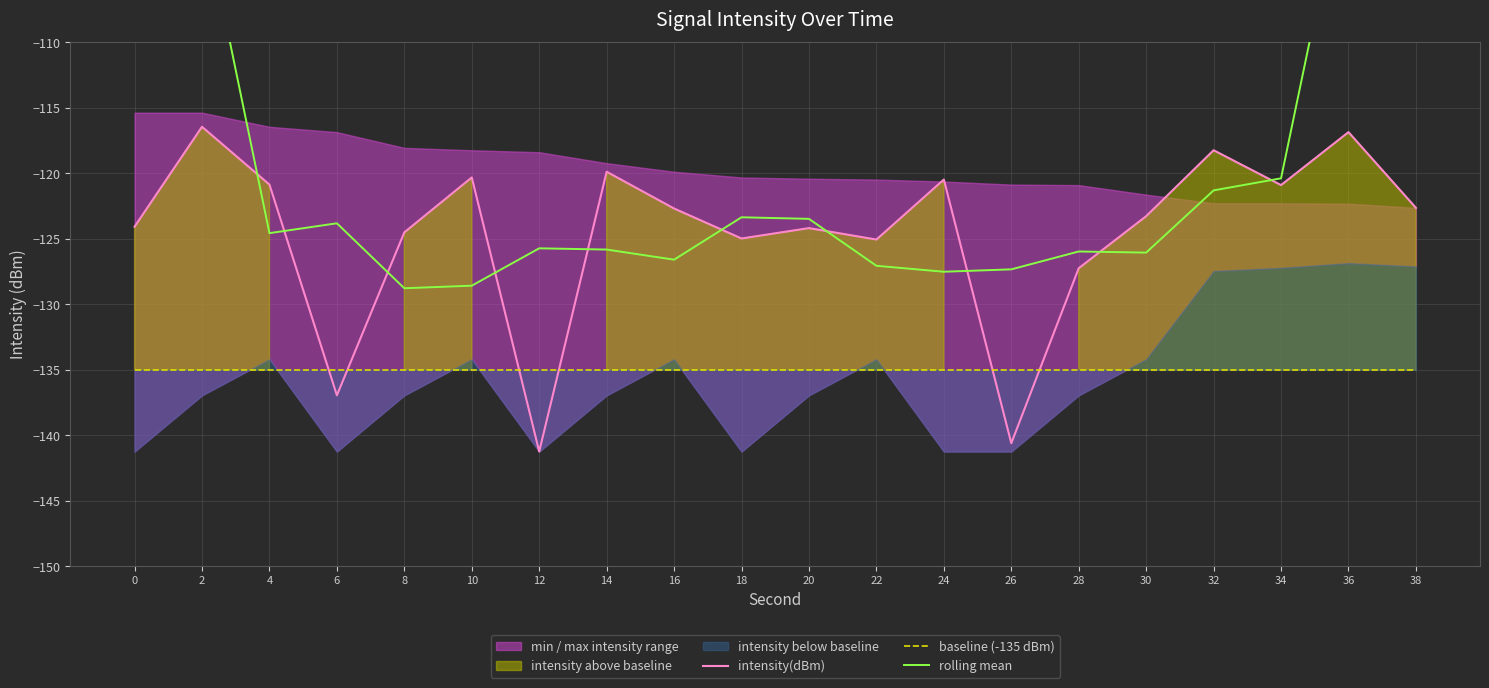

At which category does the chart reach its minimum across all series?

12